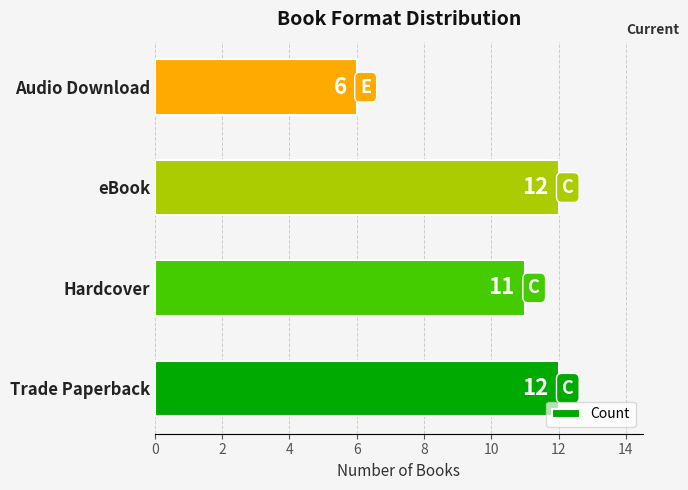

Count the number of data series in this chart.

1